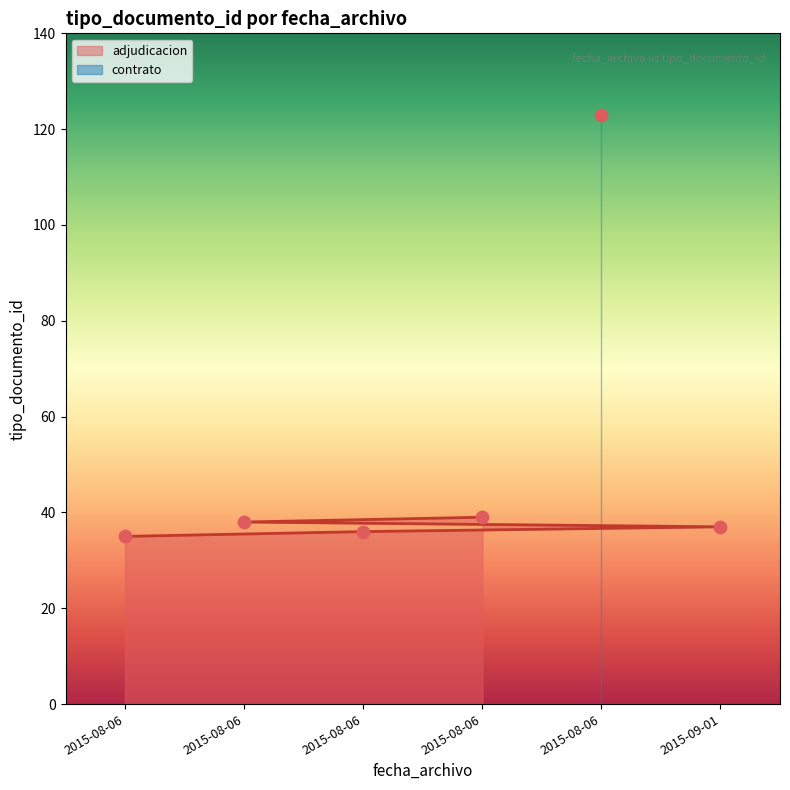

Which has a higher value, 2015-09-01 or 2015-08-06?

2015-09-01